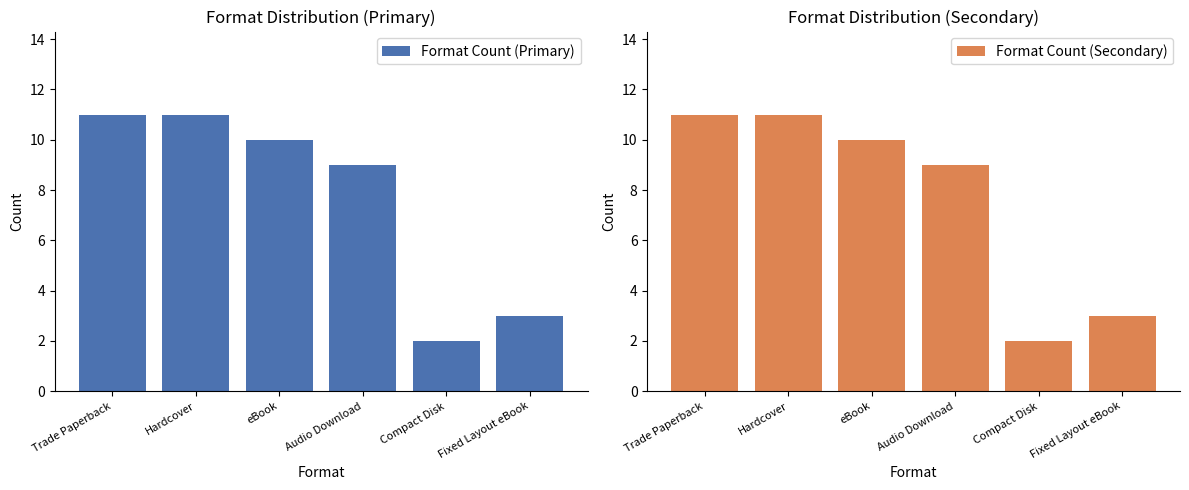

Count the number of data series in this chart.

2